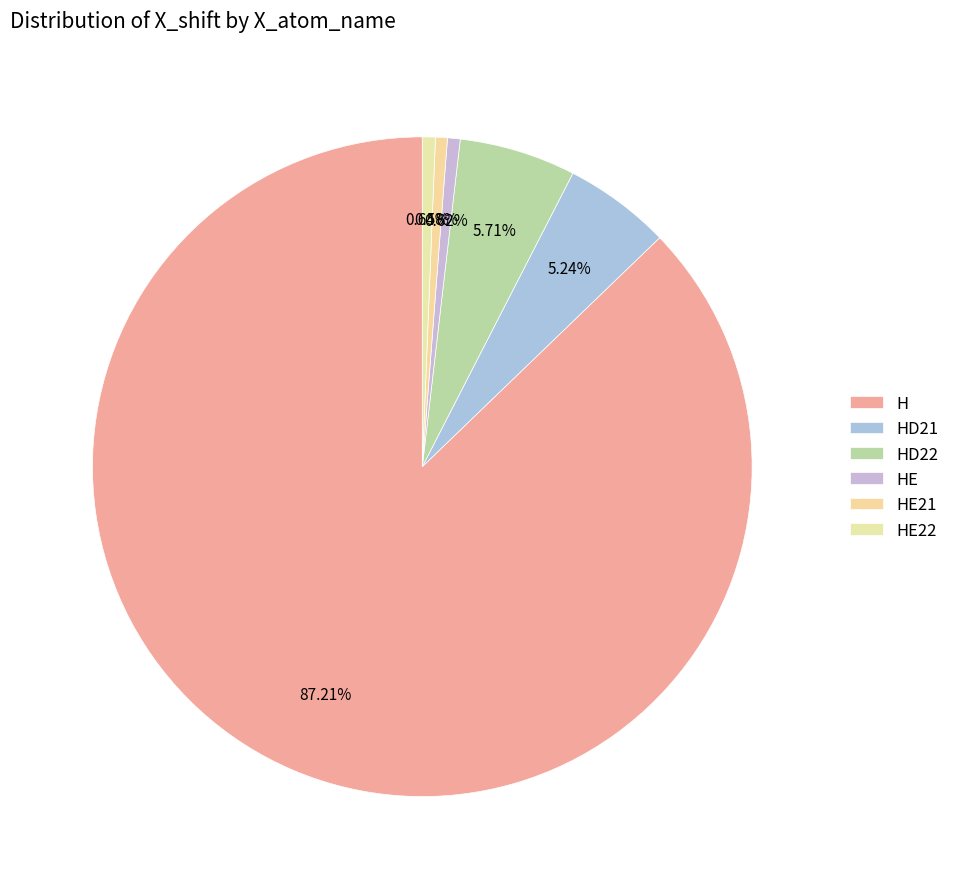

To the nearest percent, what is the difference between the HE22 and H slice percentages?

87%